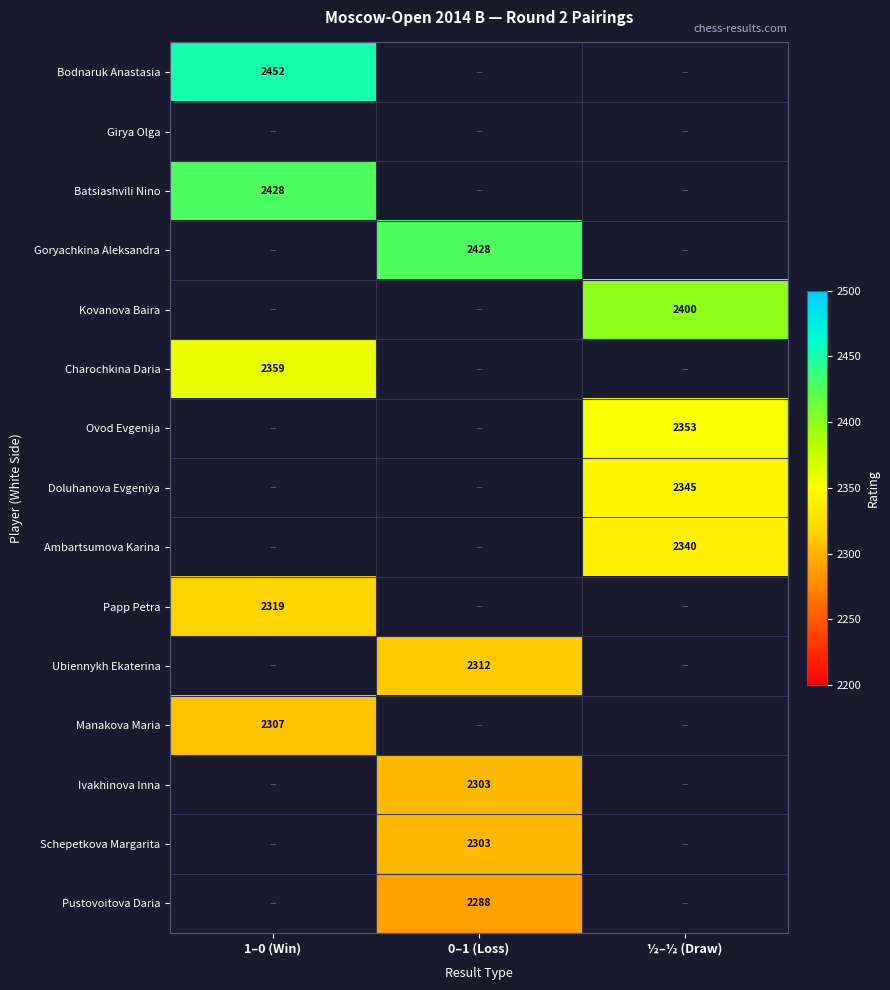

The value of Ubiennykh Ekaterina at 0–1 (Loss) is 2312. True or false?

True